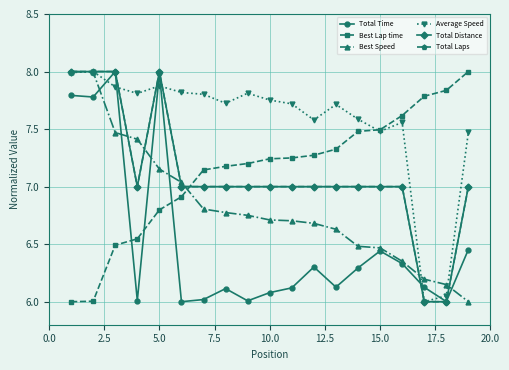

At how many categories does at least one series exceed 6?

19